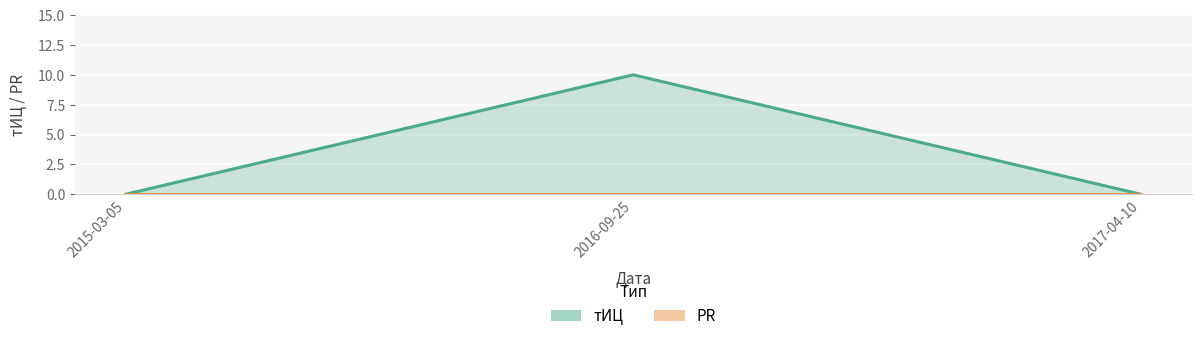

What is the label of the 3rd point from the left?

2017-04-10